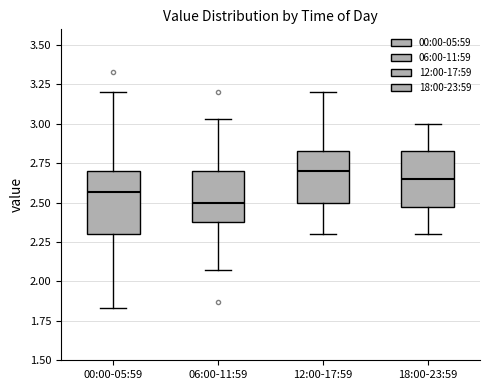

Reading left to right, transcribe this box plot: for each box, give where its median line is, the range the box spans, and where its two whiskers end, as read against the y-axis. The values are not printed on the chart, so give them approximately, as read against the axis.

00:00-05:59: median 2.55, box 2.30 to 2.70, whiskers 1.85 to 3.20
06:00-11:59: median 2.50, box 2.40 to 2.70, whiskers 2.05 to 3.05
12:00-17:59: median 2.70, box 2.50 to 2.85, whiskers 2.30 to 3.20
18:00-23:59: median 2.65, box 2.50 to 2.85, whiskers 2.30 to 3.00